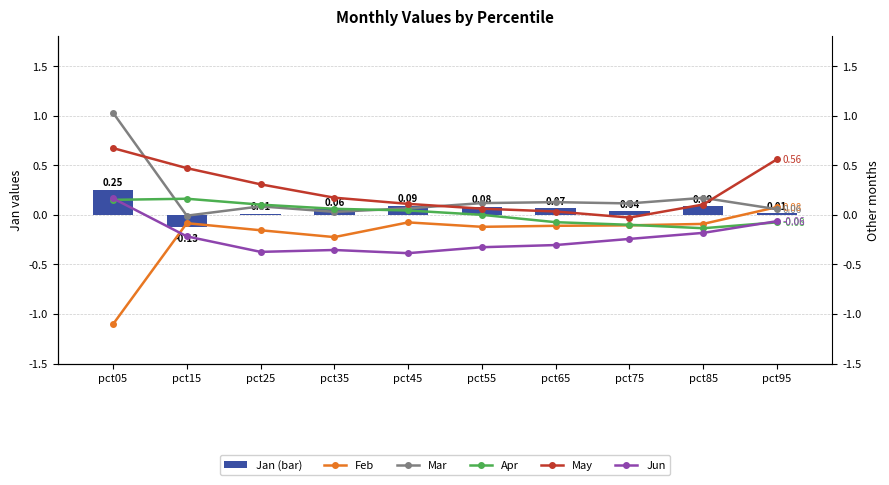

Which series has the largest total across all categories?

May